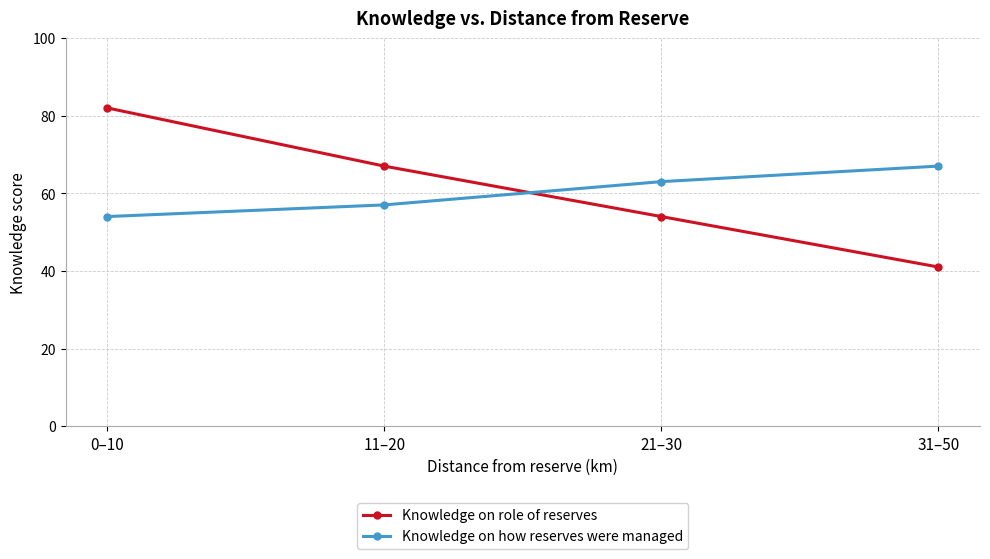

What is the sum of all Knowledge on how reserves were managed values?

241